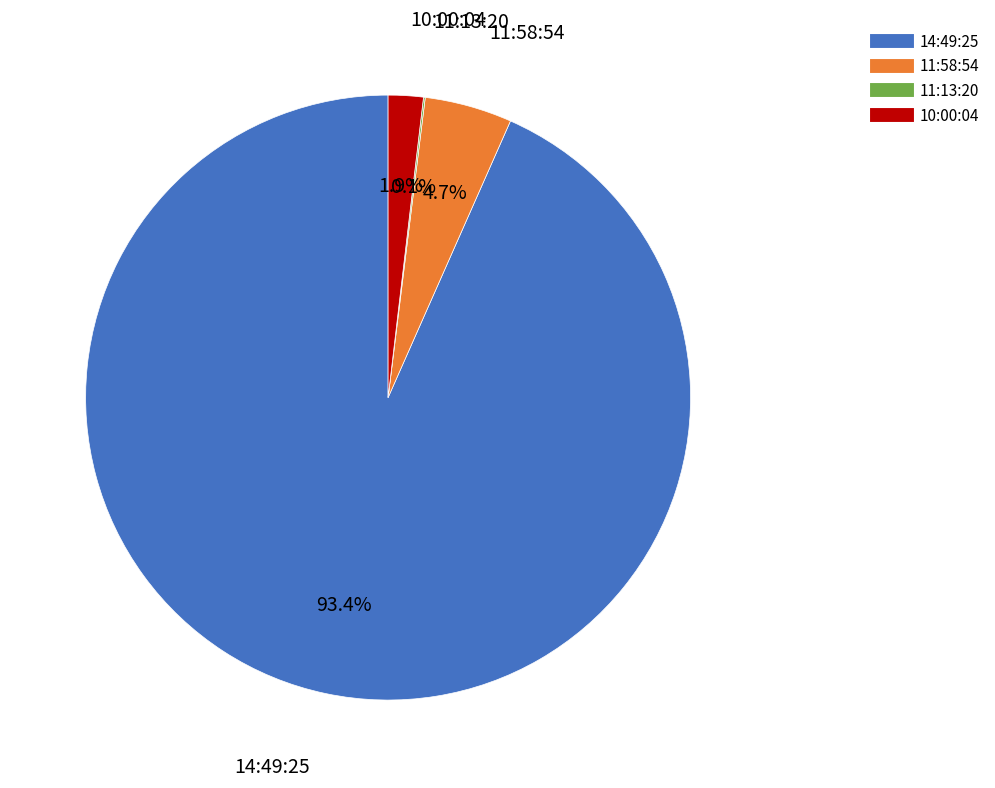

Which has a higher value, 11:58:54 or 14:49:25?

14:49:25